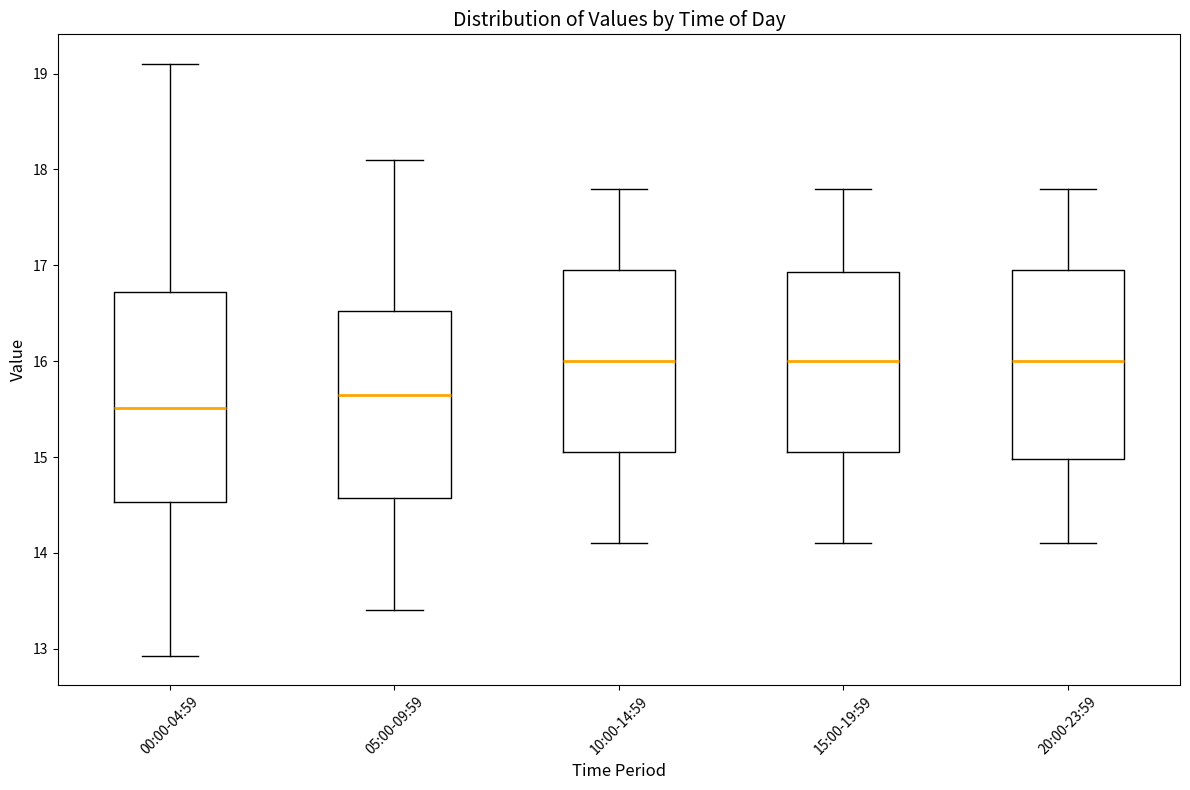

Which box has the lowest median line?

00:00-04:59